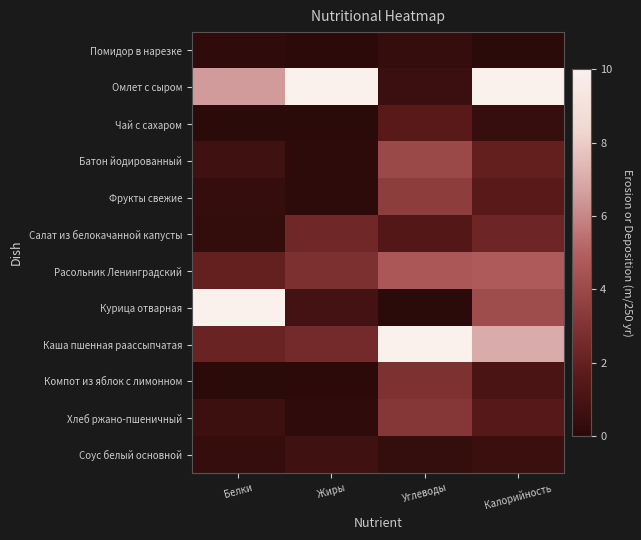

At which category does the chart reach its minimum across all series?

Калорийность